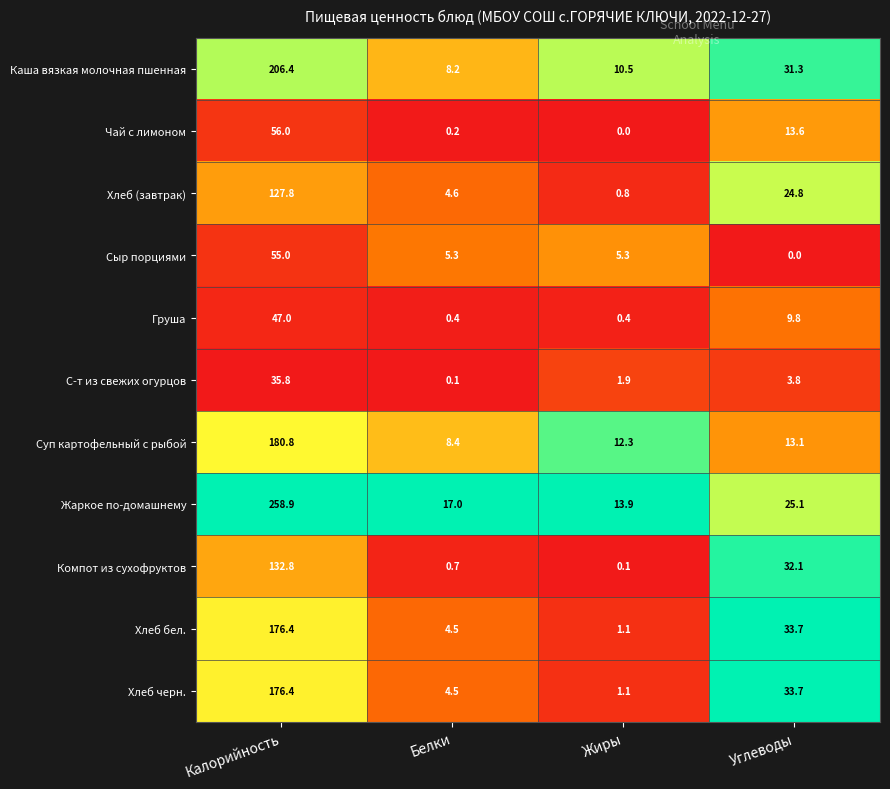

Which series has the widest spread of values?

Жаркое по-домашнему